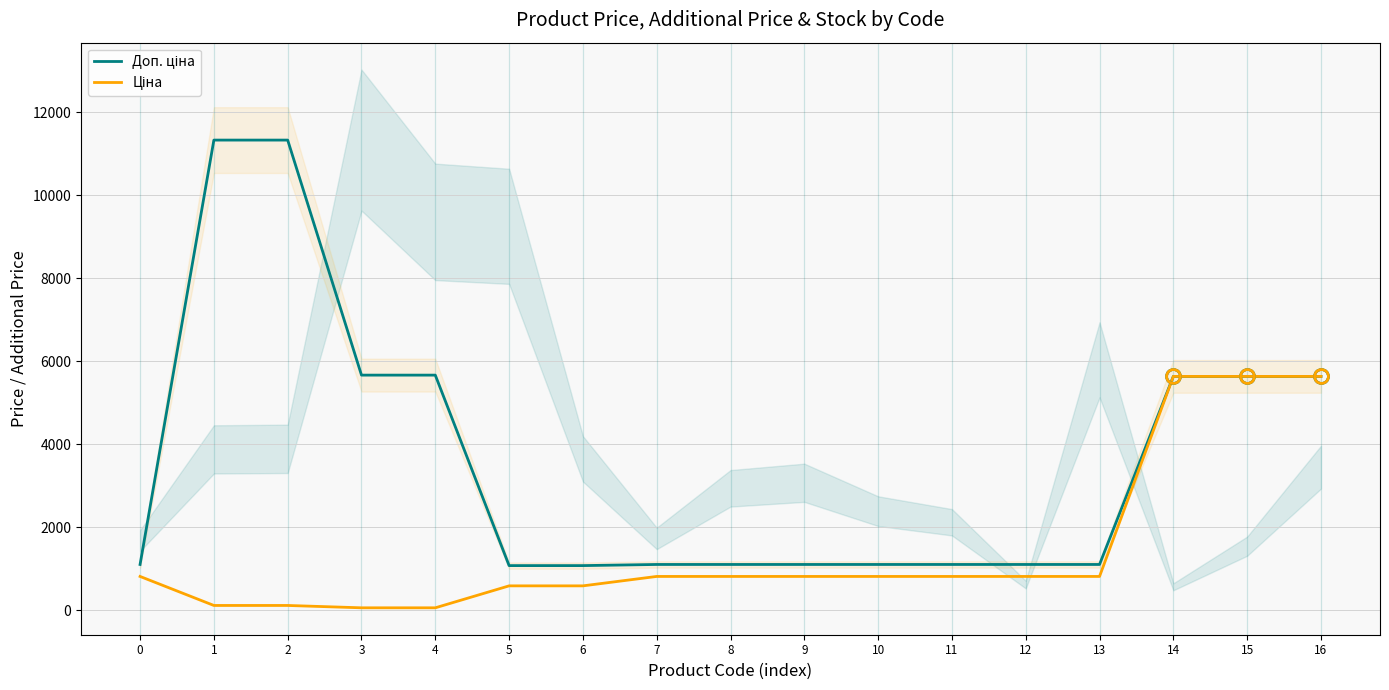

Which series has the largest total across all categories?

Доп. ціна